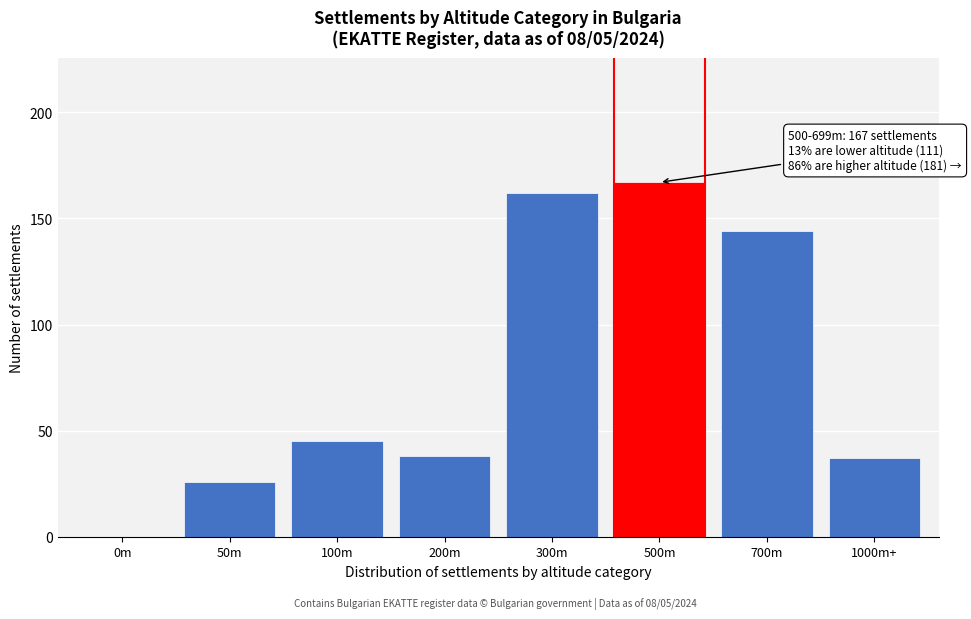

Reading left to right, what are all the values shown in this chart?

0m=0	50m=26	100m=45	200m=38	300m=162	500m=167	700m=144	1000m+=37